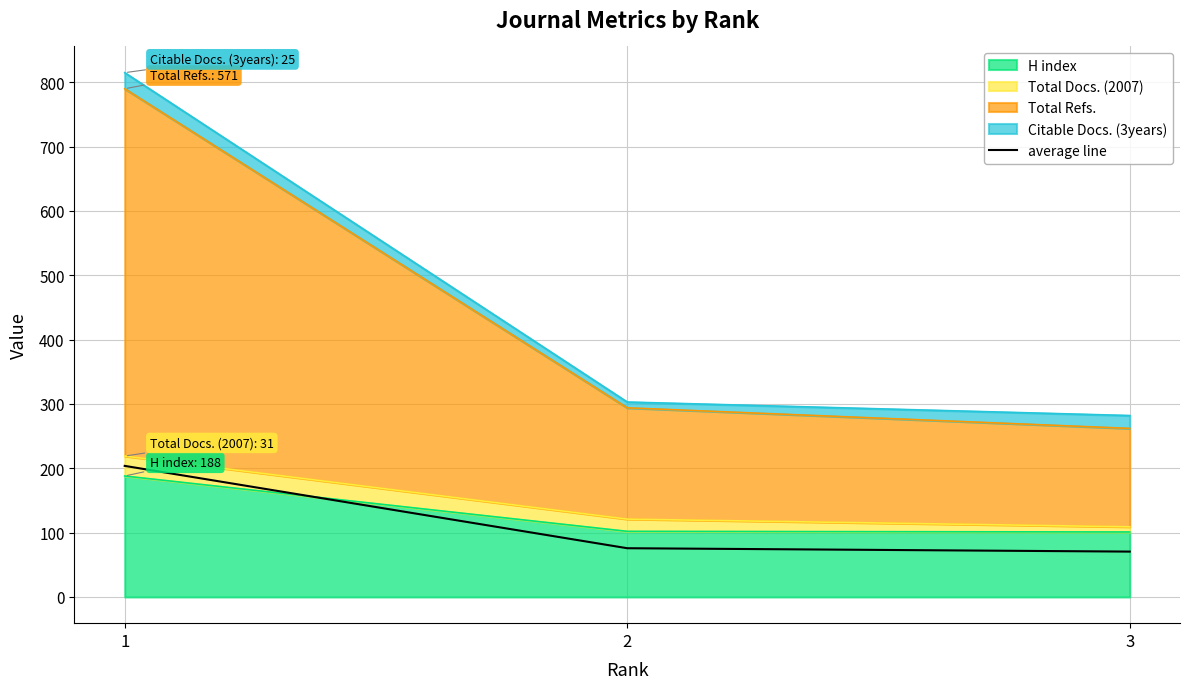

True or false: the data shows 70.5 at 3.

True